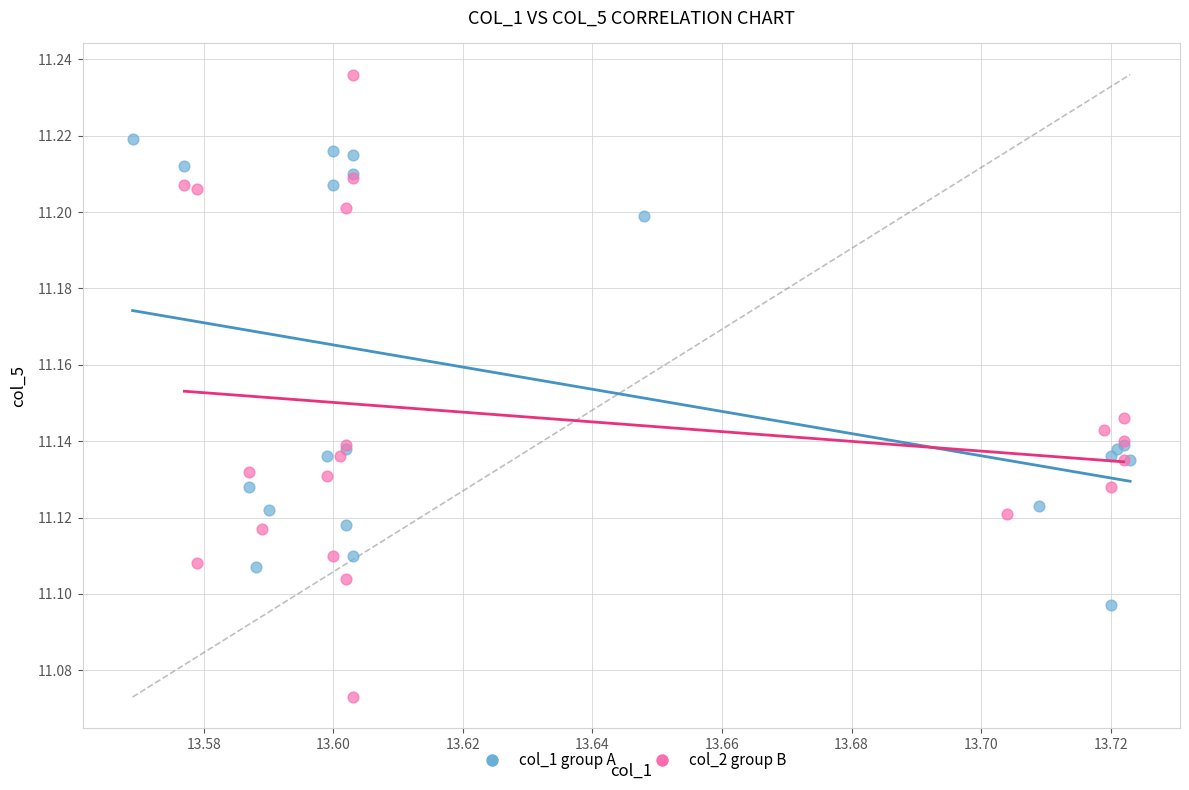

Which series has the largest Y range (max minus min)?

col_2 group B